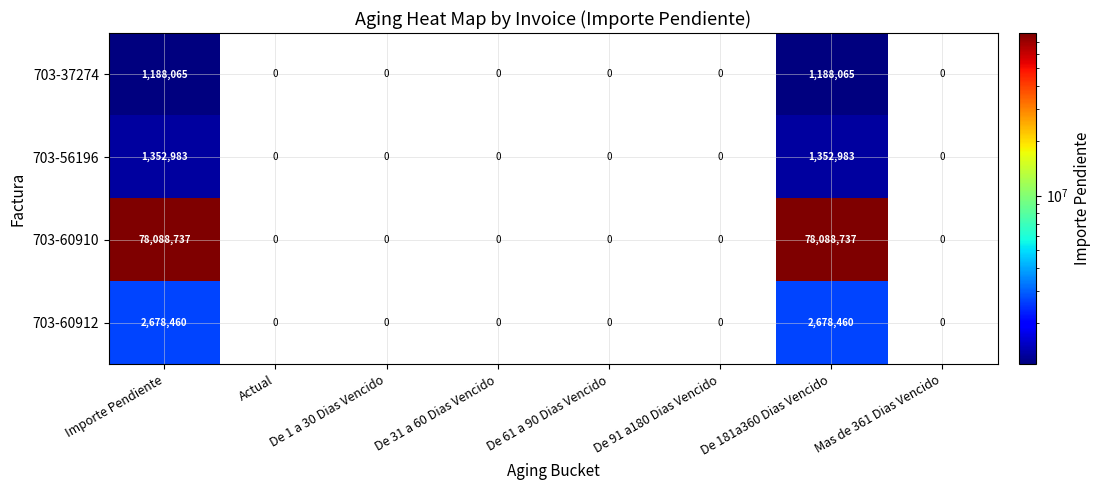

Between Importe Pendiente and De 91 a180 Dias Vencido, which series saw the biggest shift?

703-60910